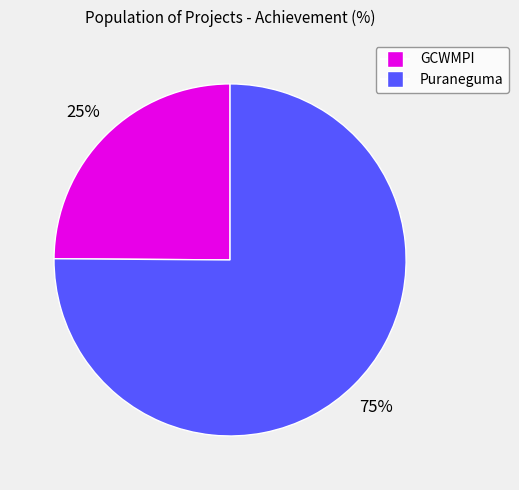

Is there a majority slice in this chart?

Yes